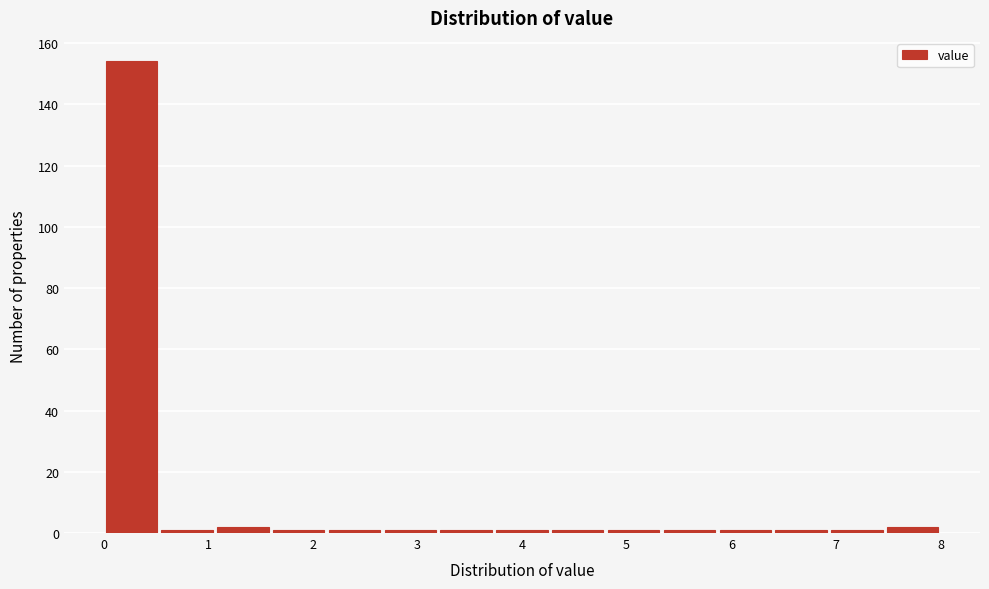

Which range on the x-axis has the tallest bar?

0.0 to 0.5